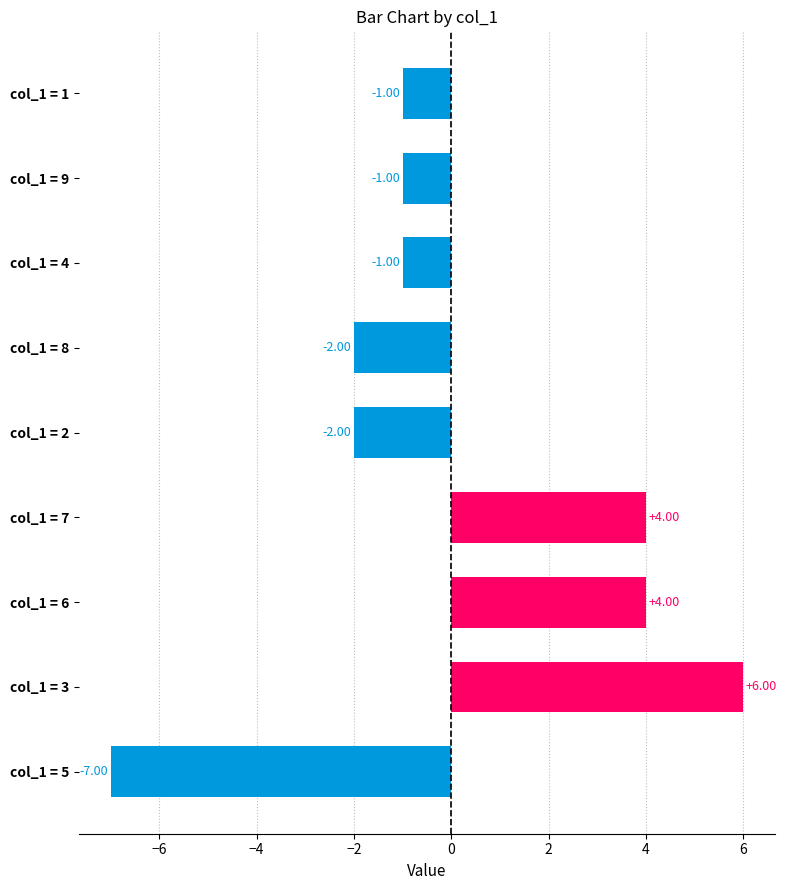

Which has a higher value, col_1 = 9 or col_1 = 7?

col_1 = 7